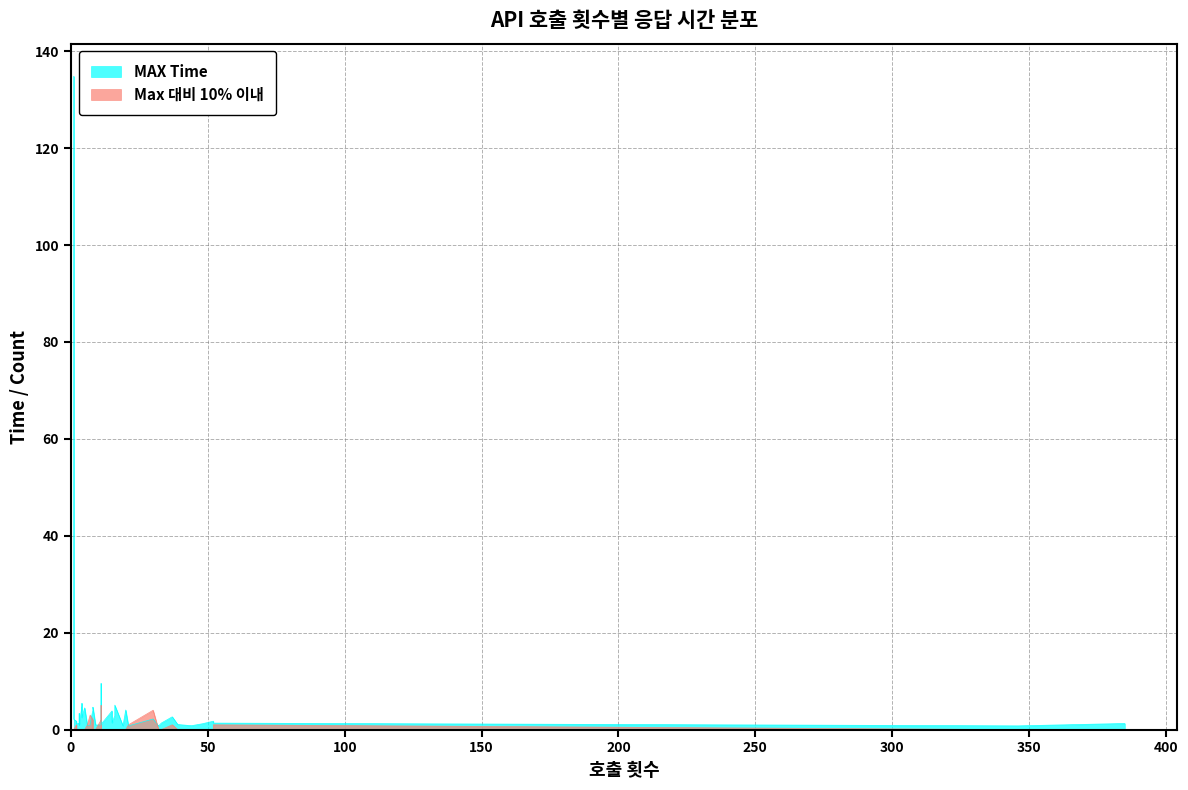

What is the average value?

5.6